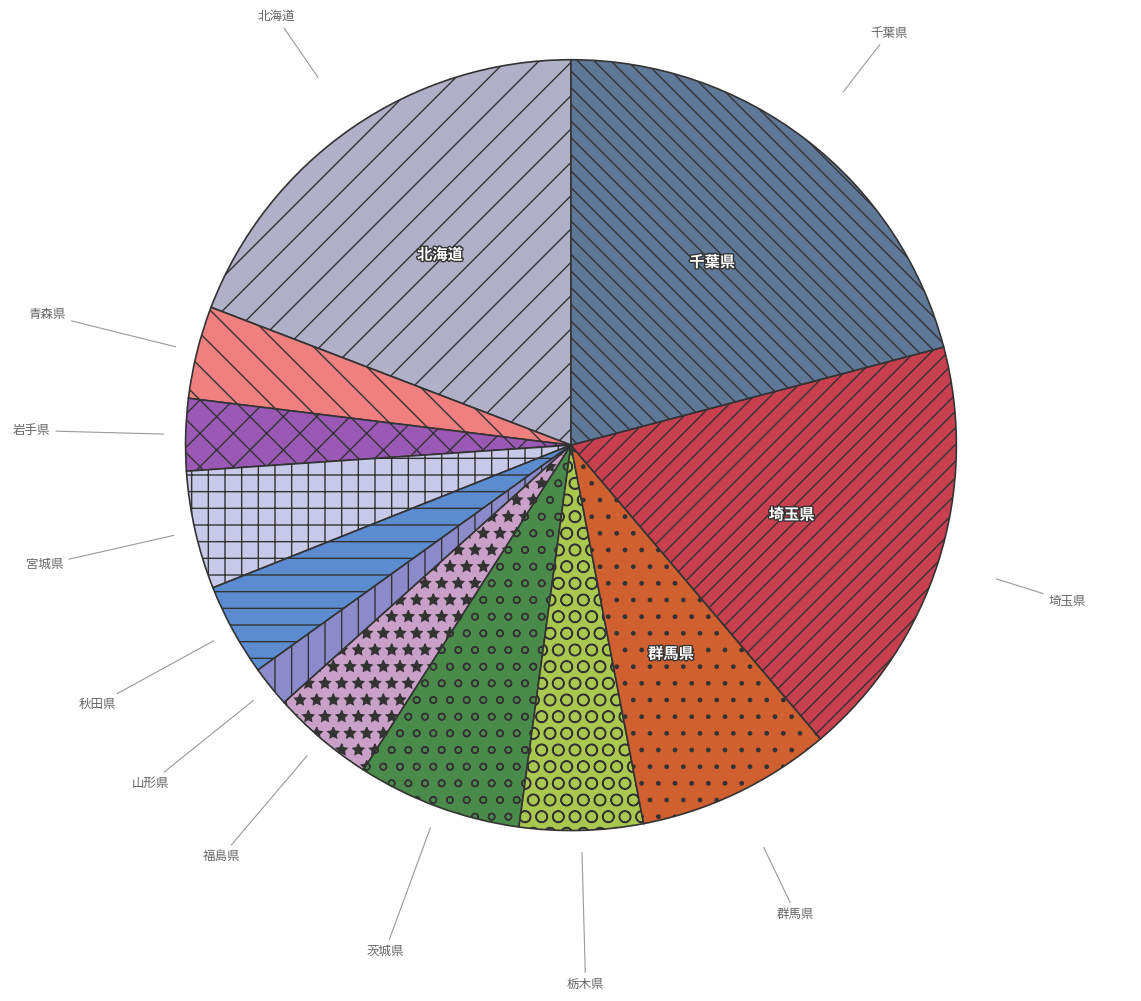

Is there any slice that represents more than half of the pie?

No